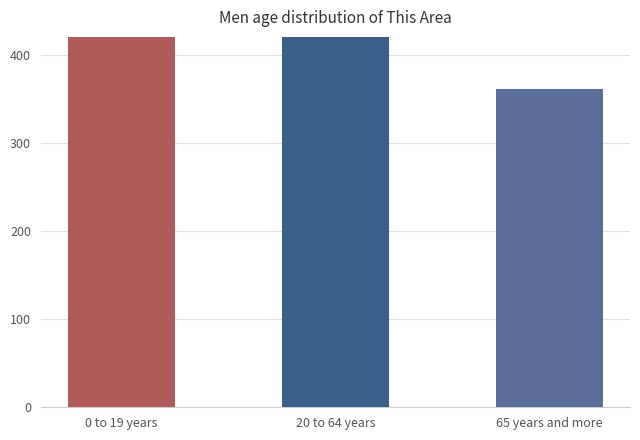

How many values are between 361 and 1180?

3